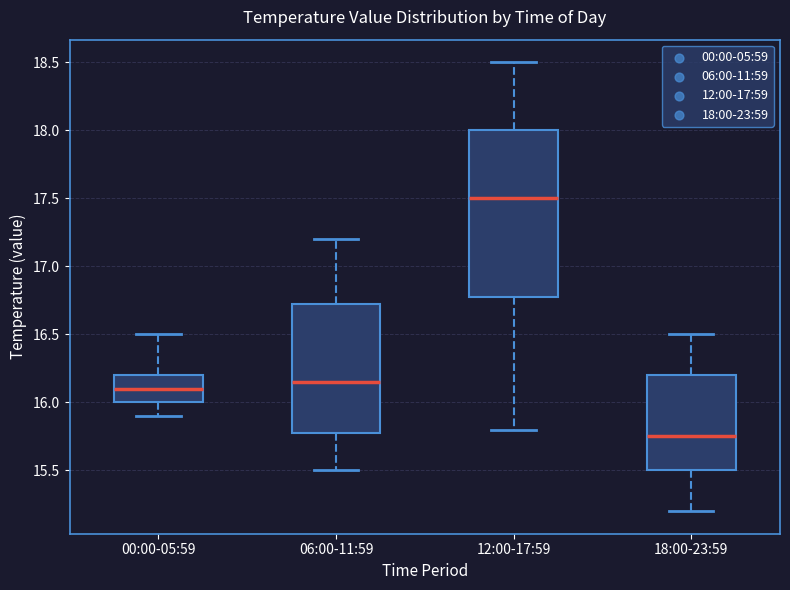

Reading left to right, read every box against the y-axis: the position of its median line, the range the box covers, and the ends of its whiskers. The values are not printed on the chart, so give them approximately, as read against the axis.

00:00-05:59: median 16.10, box 16.00 to 16.20, whiskers 15.90 to 16.50
06:00-11:59: median 16.15, box 15.80 to 16.75, whiskers 15.50 to 17.20
12:00-17:59: median 17.50, box 16.80 to 18.00, whiskers 15.80 to 18.50
18:00-23:59: median 15.75, box 15.50 to 16.20, whiskers 15.20 to 16.50